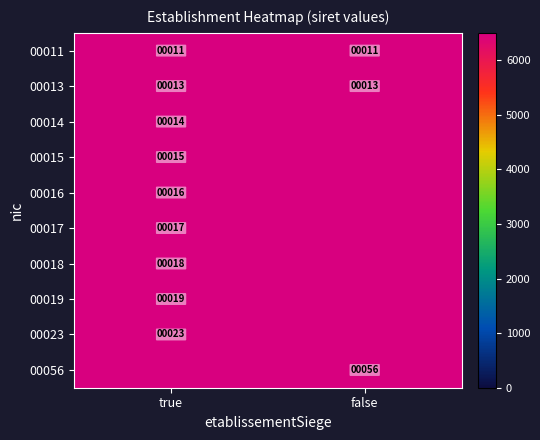

The value of 00056 at true is 3041413.5. True or false?

False